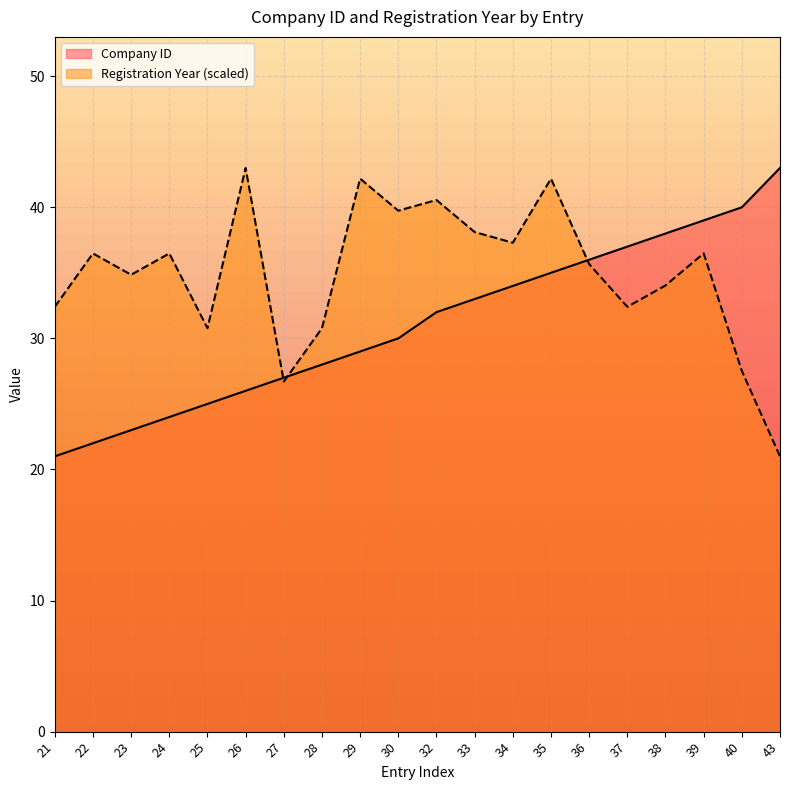

Count the number of categories in the chart.

20